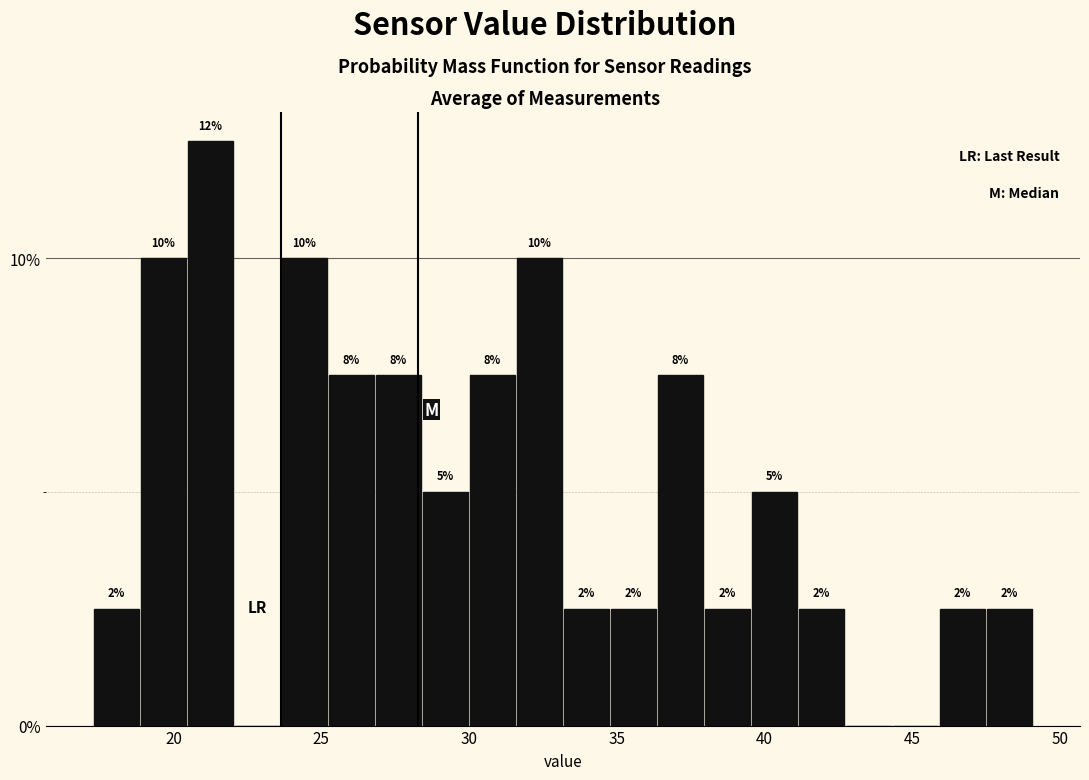

Read against the x-axis, roughly where is the centre of the tallest bar?

21.0